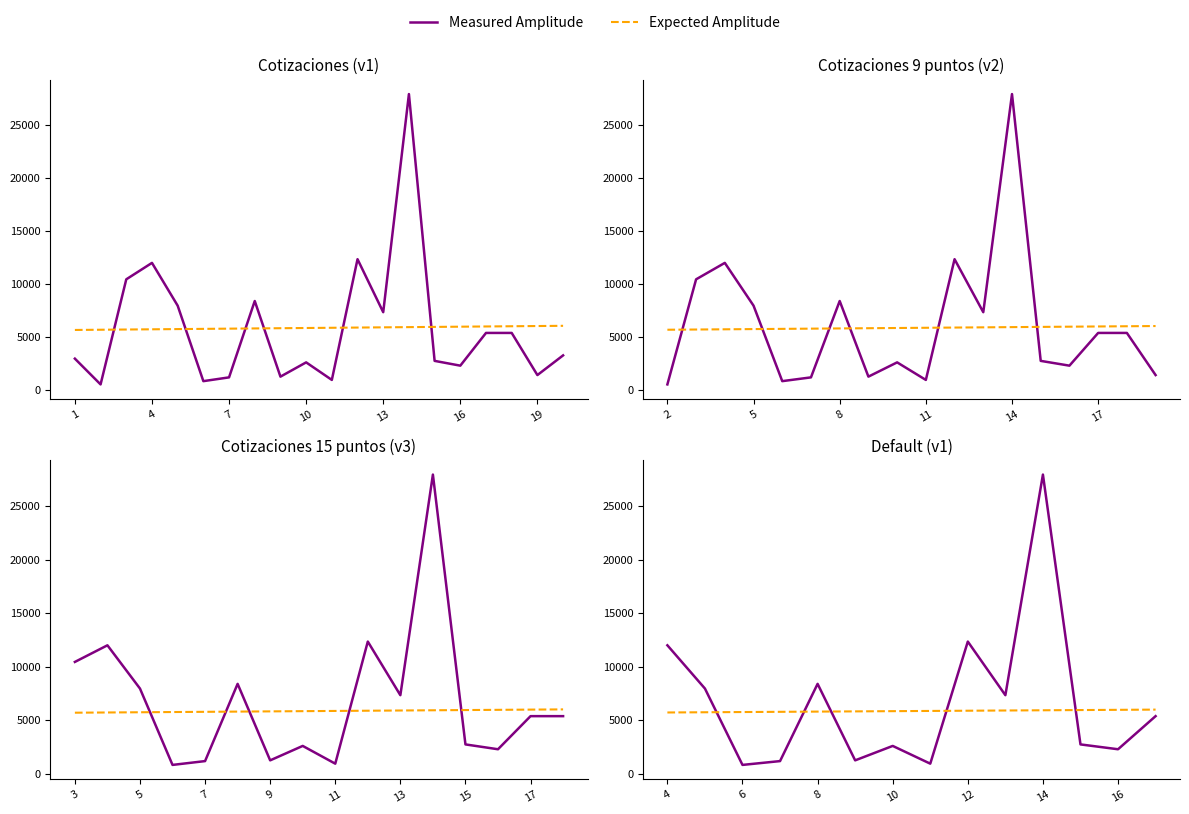

How many values in the Expected Amplitude series exceed 5858?

7